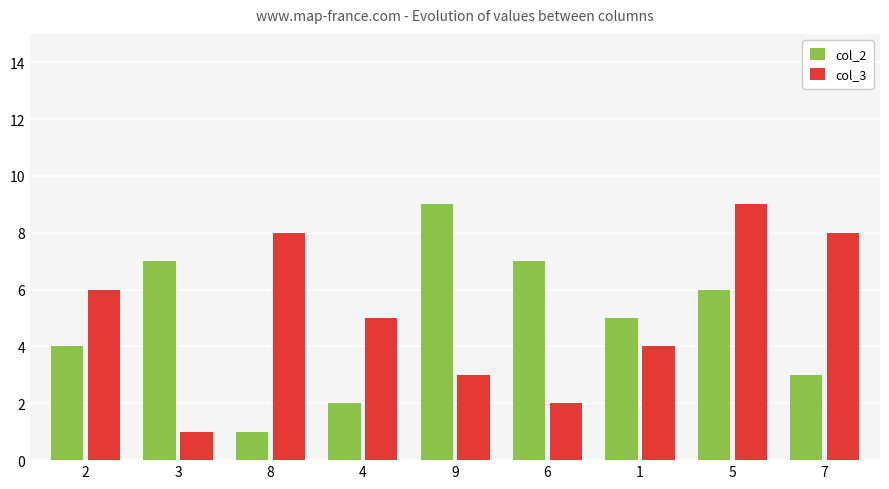

What value does the col_3 series have at 4?

5